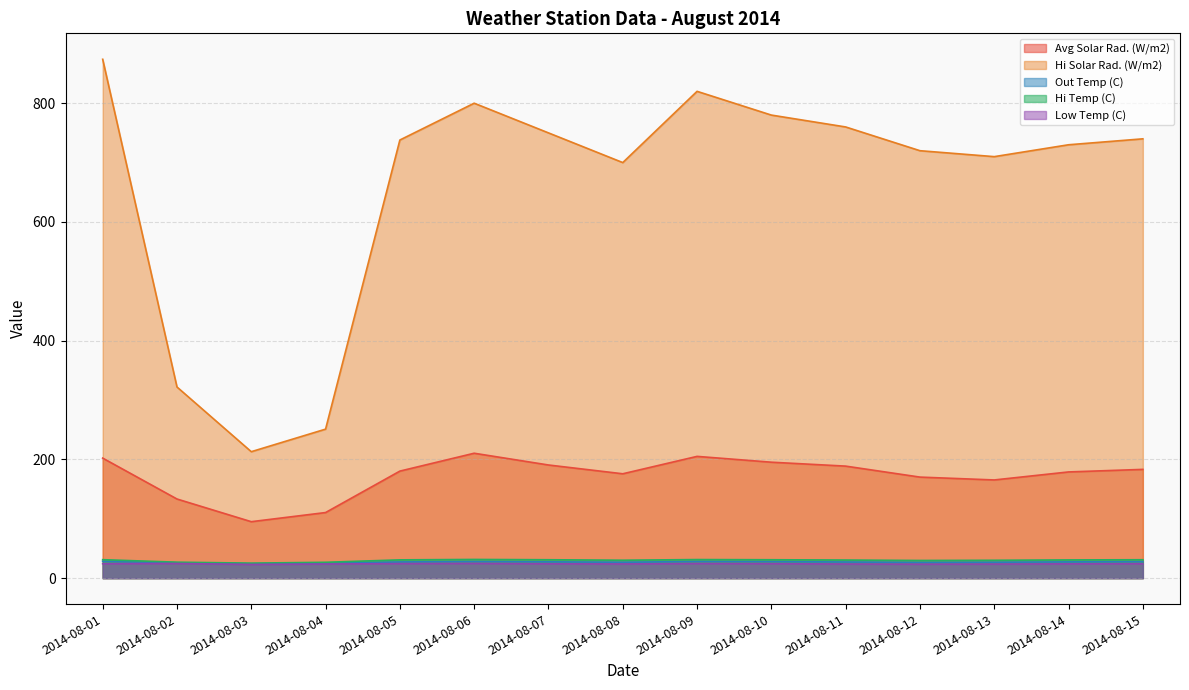

What is the minimum value for Hi Temp (C)?

25.3